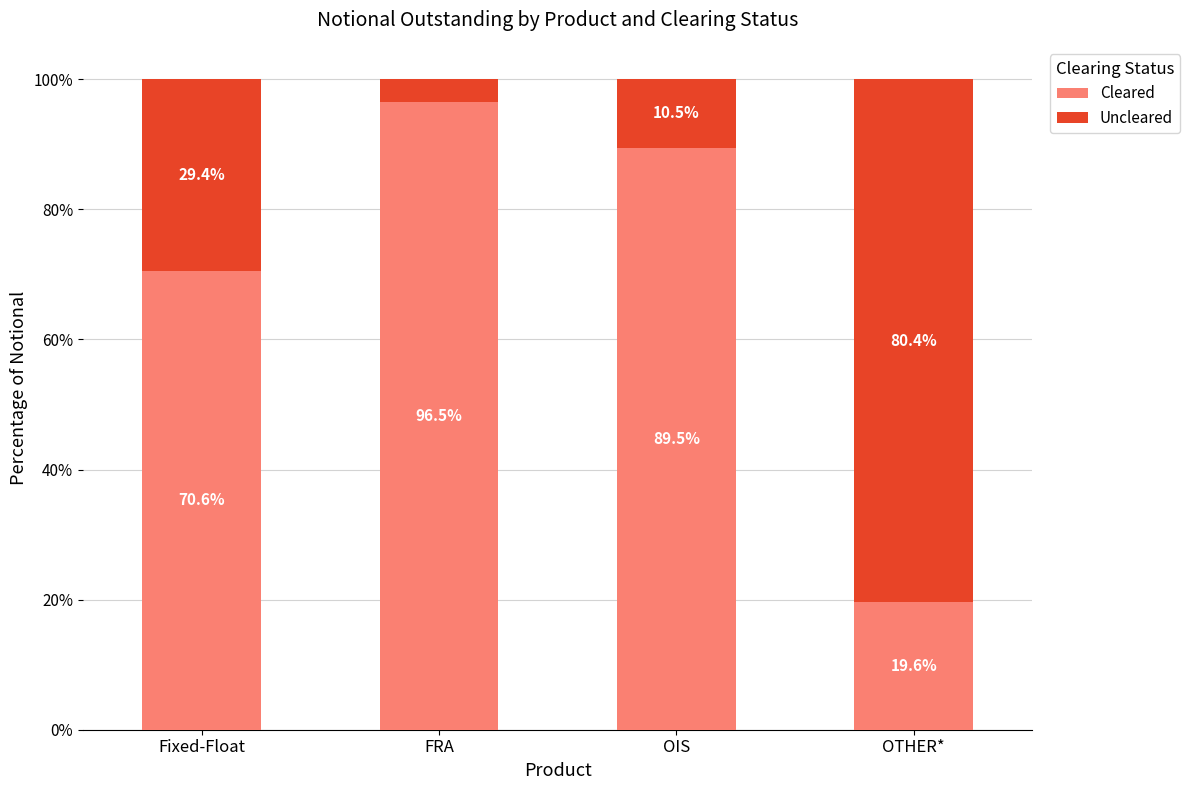

The value of Cleared at FRA is 96.5. True or false?

True